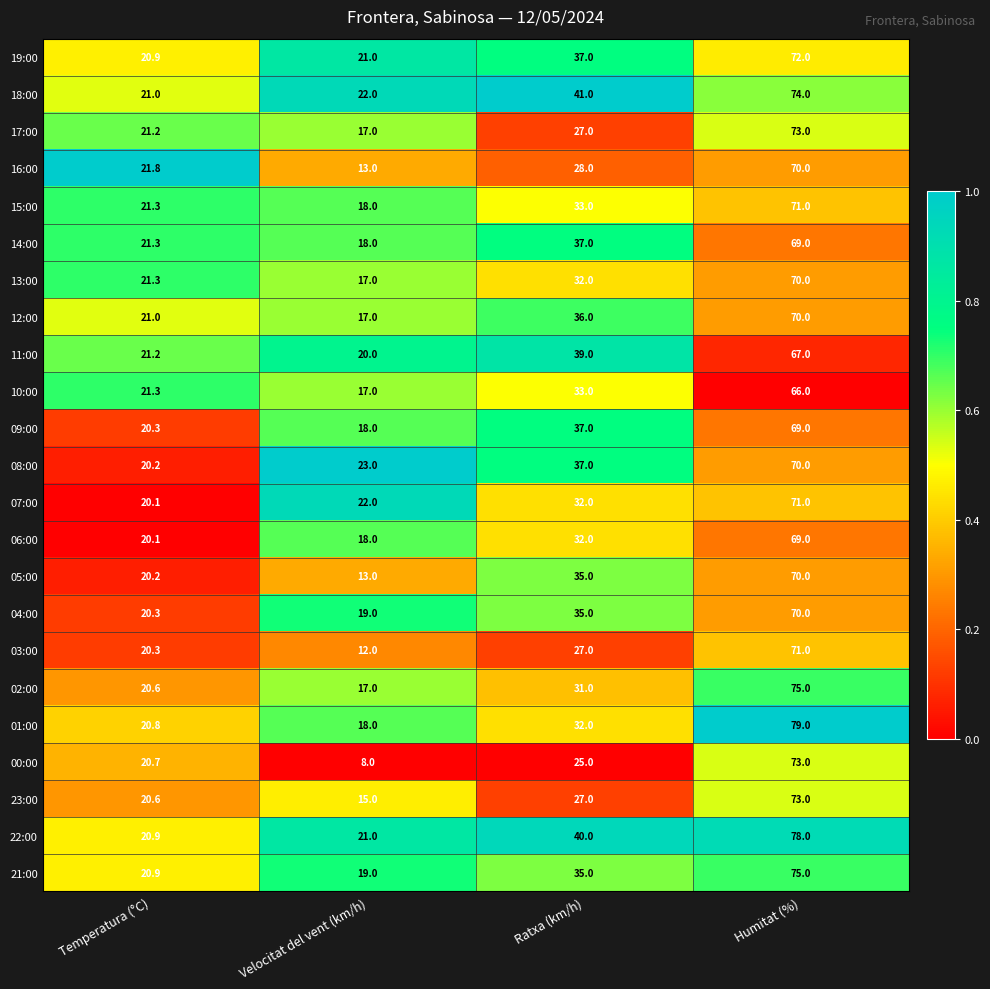

Which series has the largest total across all categories?

22:00